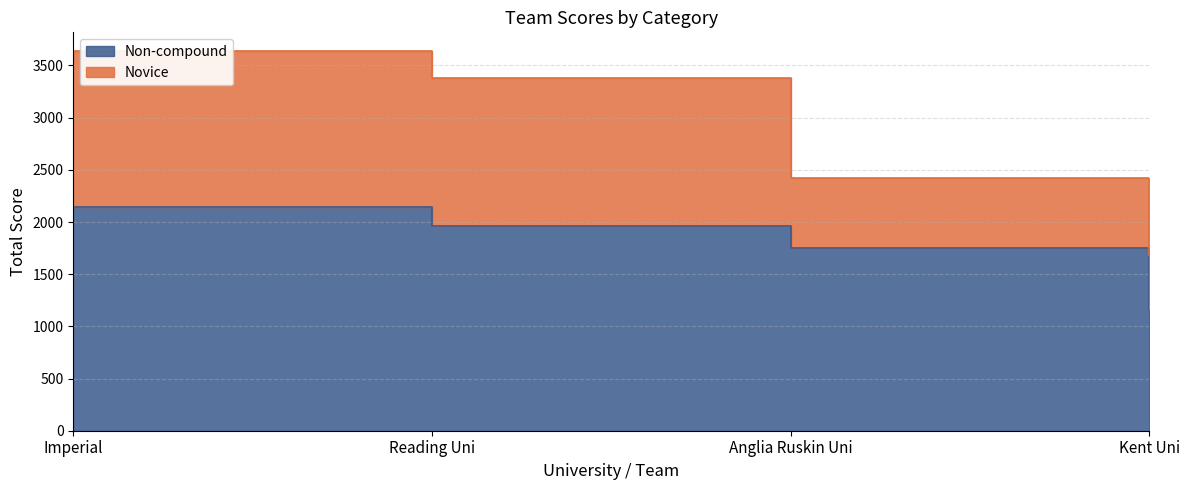

Which category has the lowest value across all series?

Kent Uni